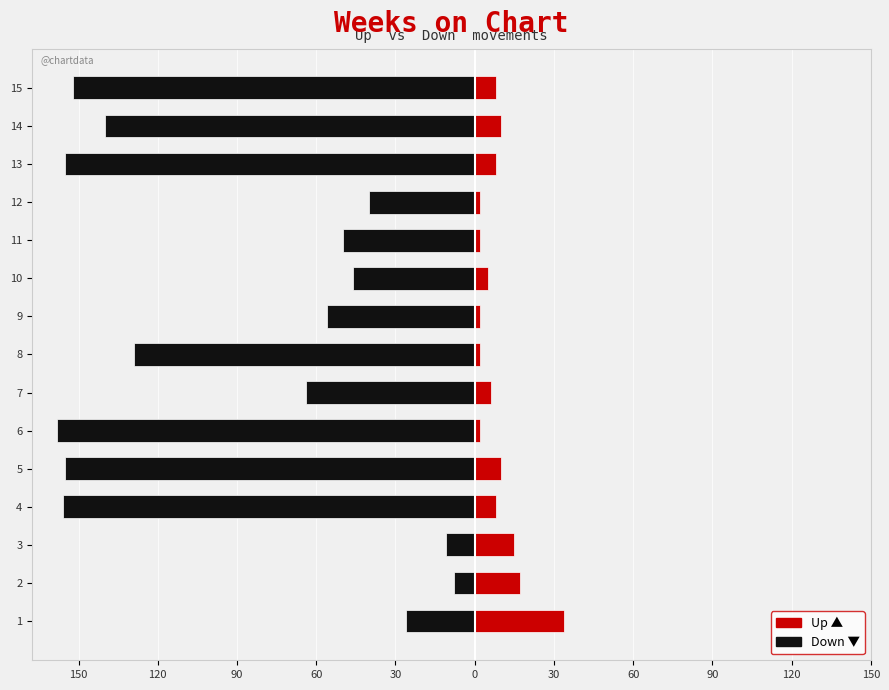

The value of down at 10 is -46. True or false?

True